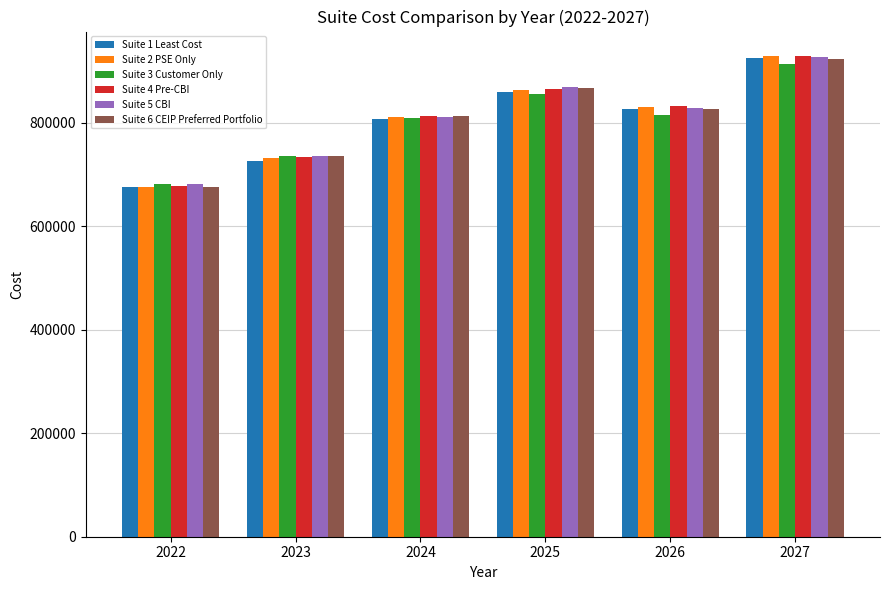

What is the difference between the second highest and minimum values in the Suite 2 PSE Only series?

185725.2